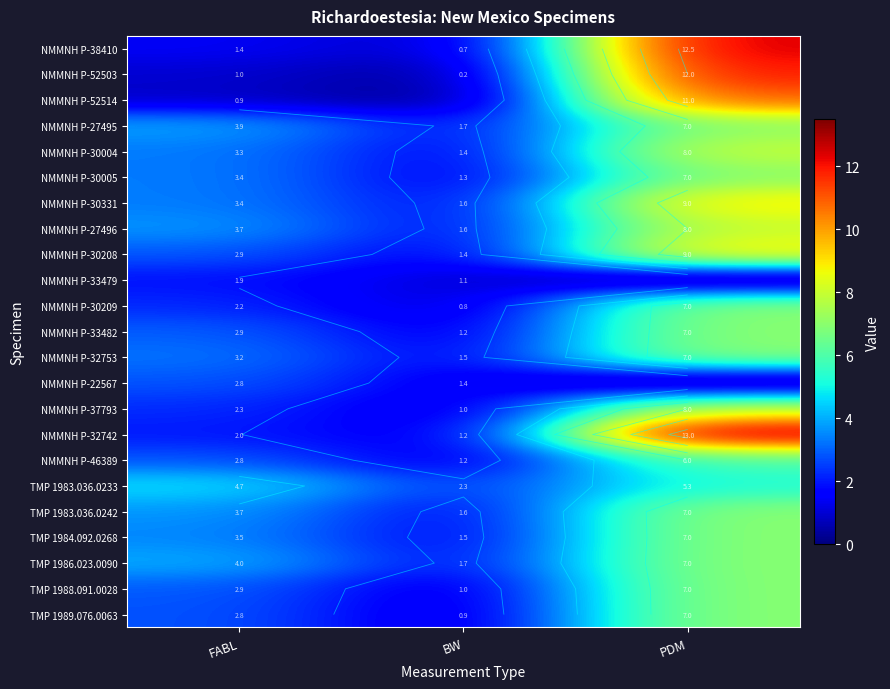

The value of NMMNH P-30004 at BW is 2.1. True or false?

False